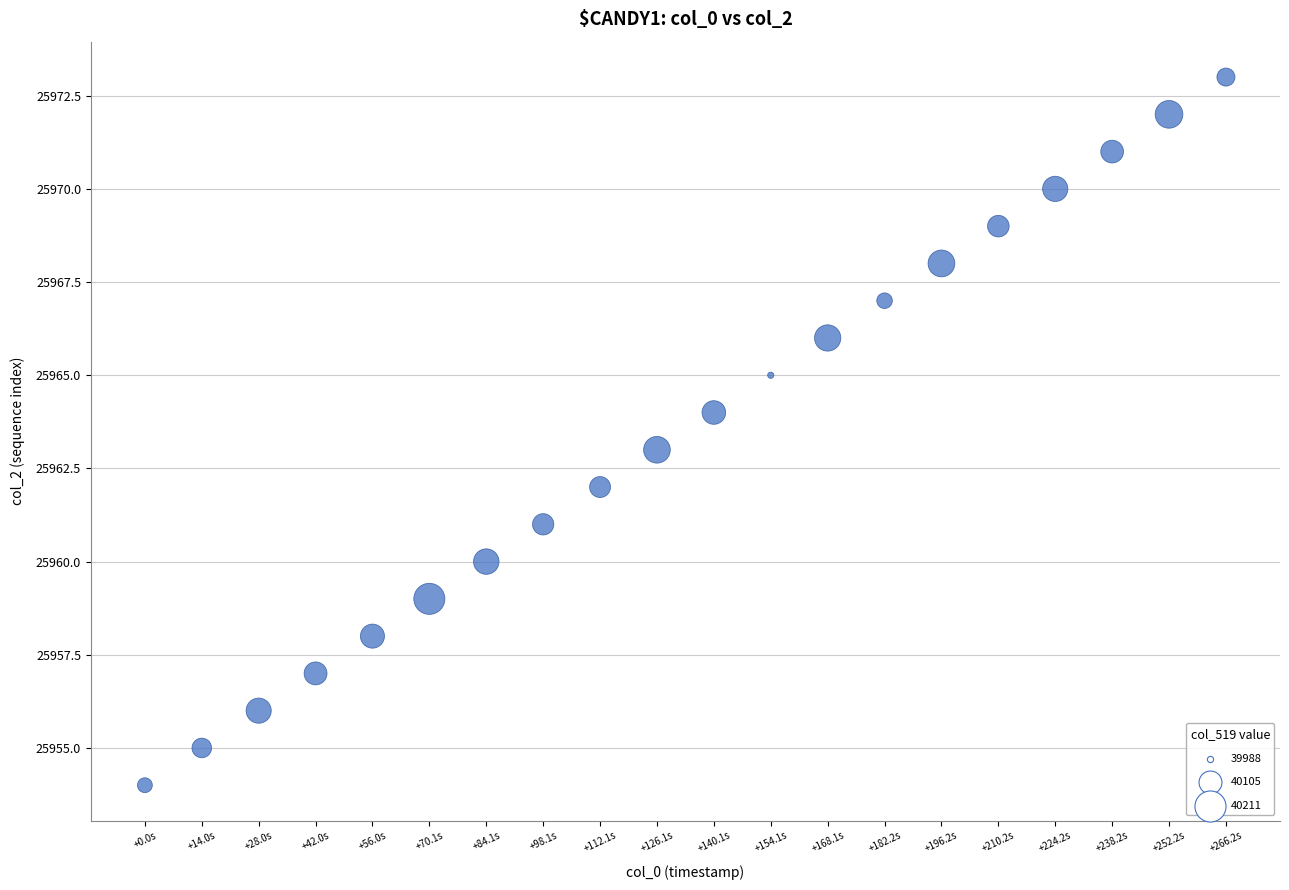

What is the range of Y values (max minus min)?

19